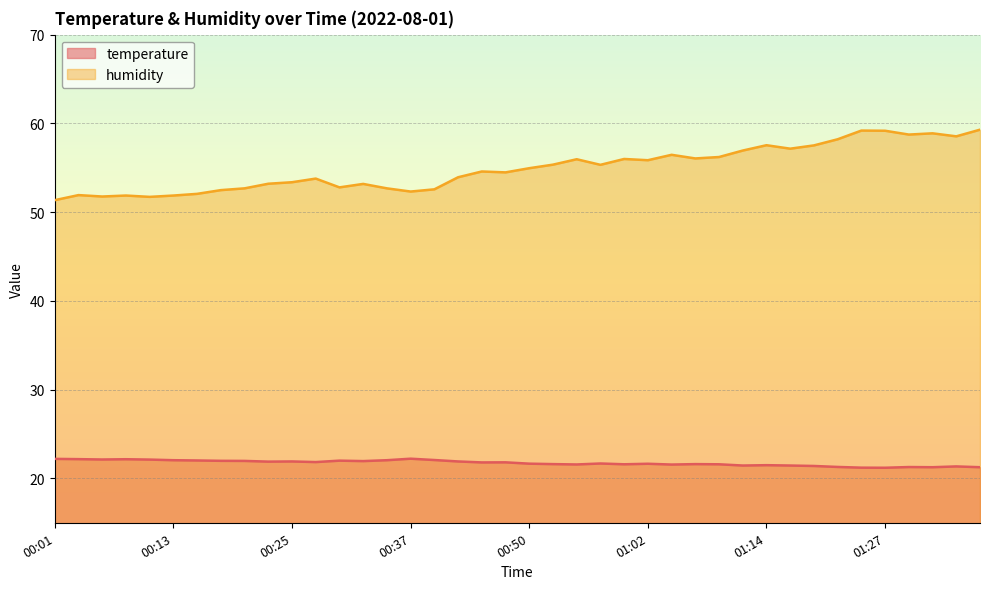

What is the minimum value for temperature?

21.2